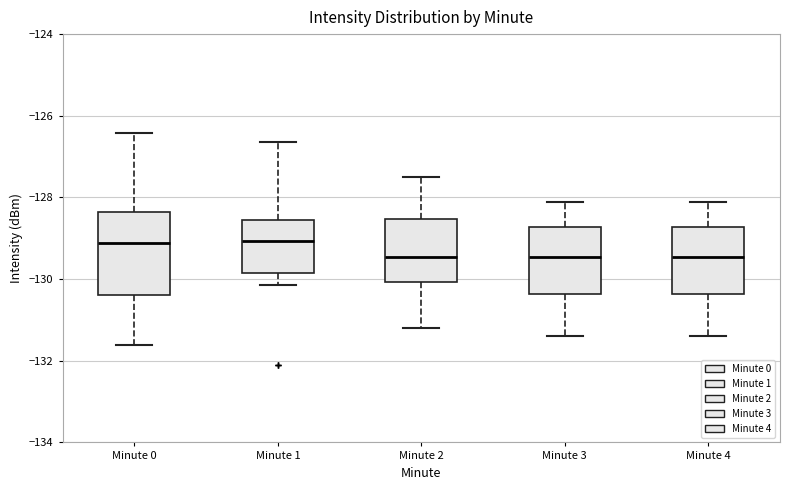

Where does the median line of the box for Minute 0 sit on the y-axis? The values are not printed on the chart, so give them approximately, as read against the axis.

-129.2